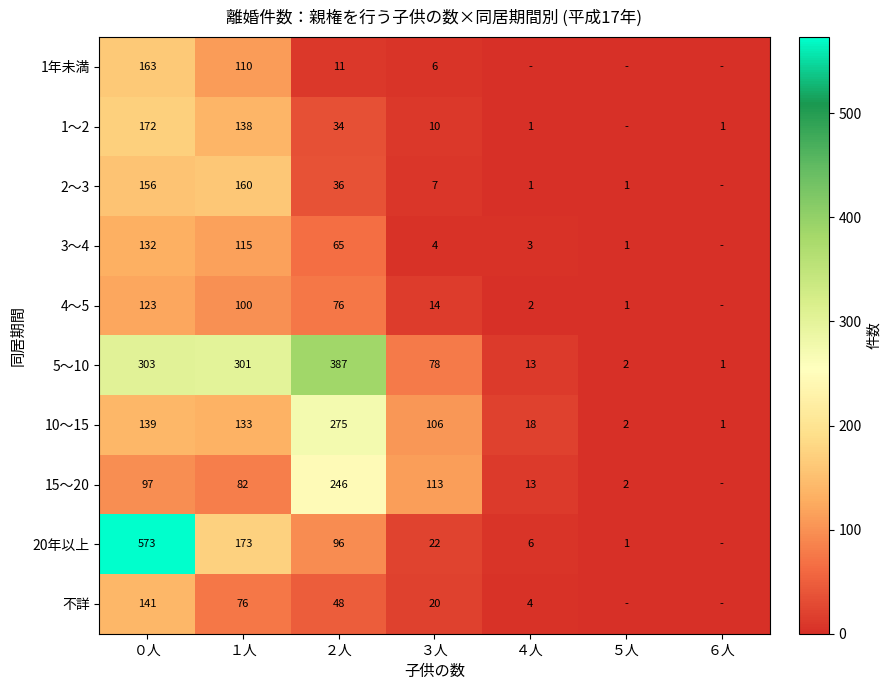

What is the difference between the maximum and minimum values in the 5～10 series?

386